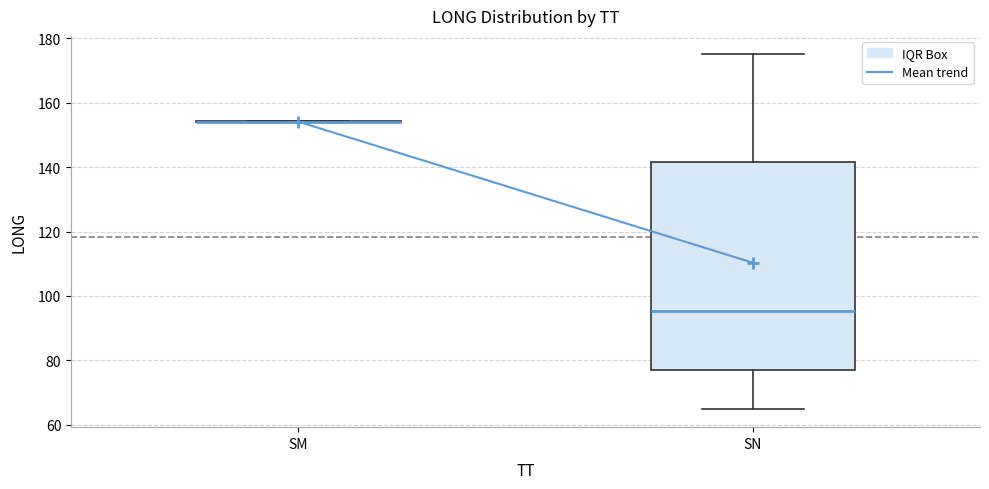

Reading left to right, read every box against the y-axis: the position of its median line, the range the box covers, and the ends of its whiskers. The values are not printed on the chart, so give them approximately, as read against the axis.

SM: box collapsed to a line at 154, whiskers 154 to 154
SN: median 96, box 76 to 142, whiskers 64 to 176